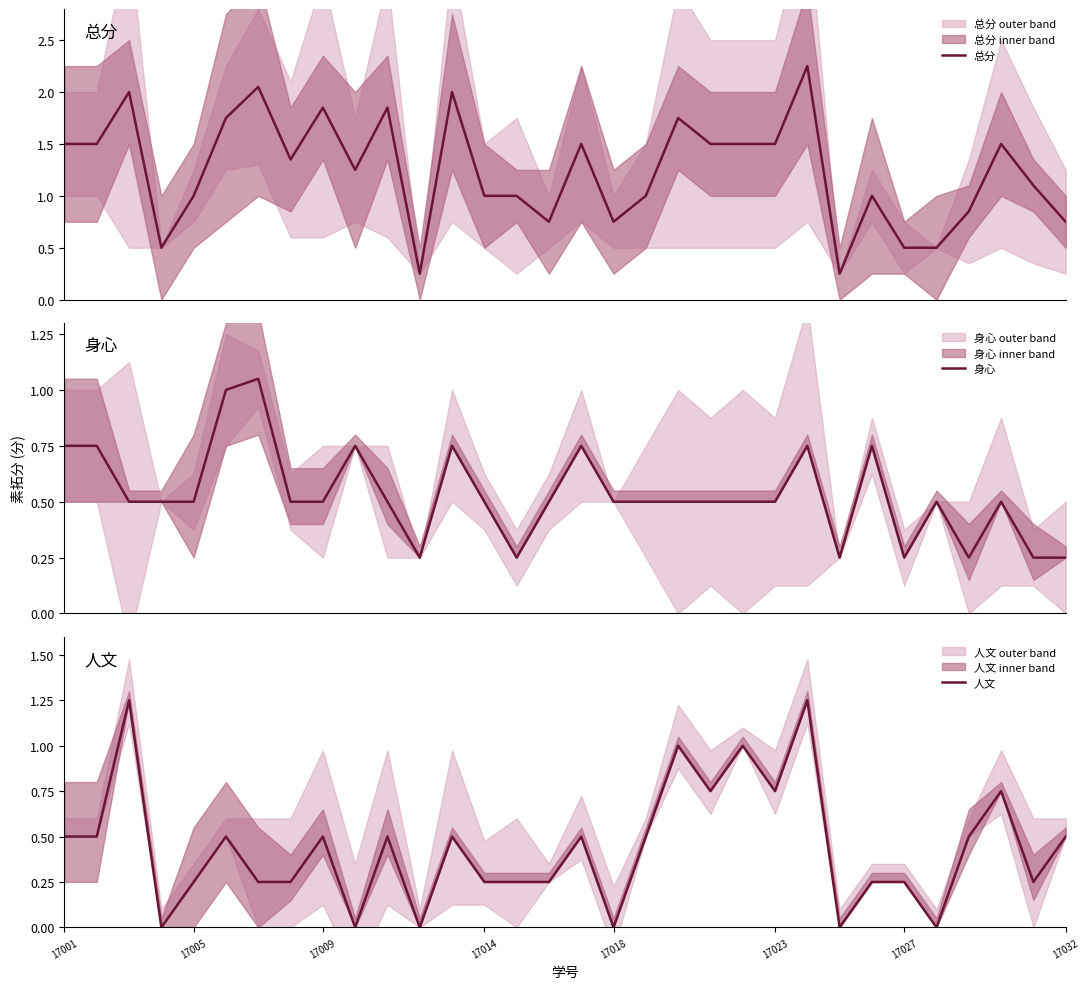

What position from the right is 20?

12